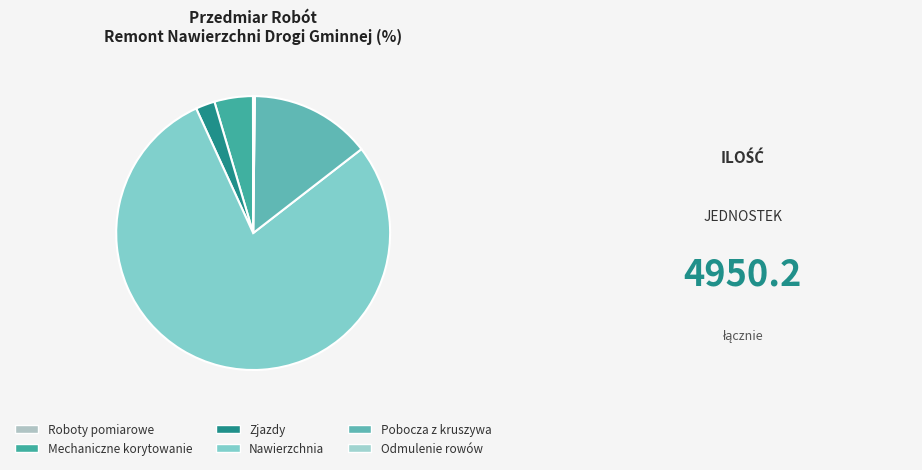

Which slice is the smallest?

Roboty pomiarowe